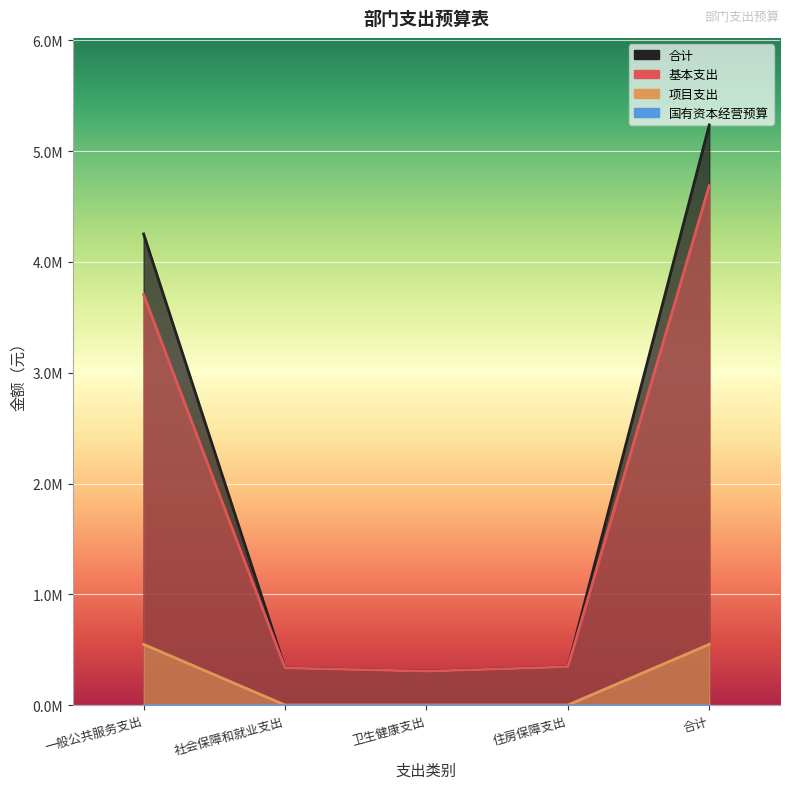

What position from the left is 卫生健康支出?

3